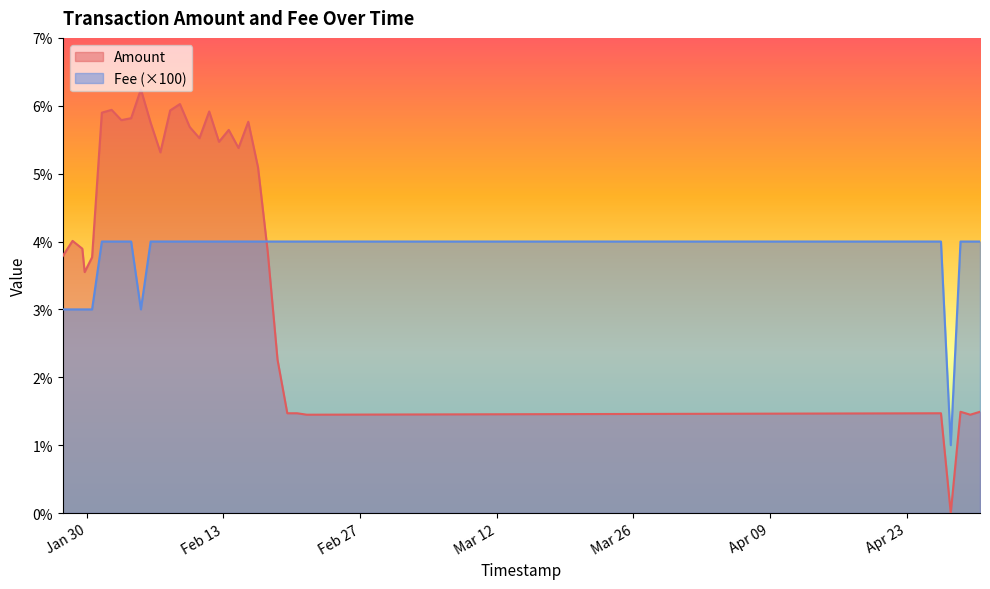

What is the sum of the Fee values at 2024-02-06 13:01:01 and 2024-02-10 13:02:46?

8.0